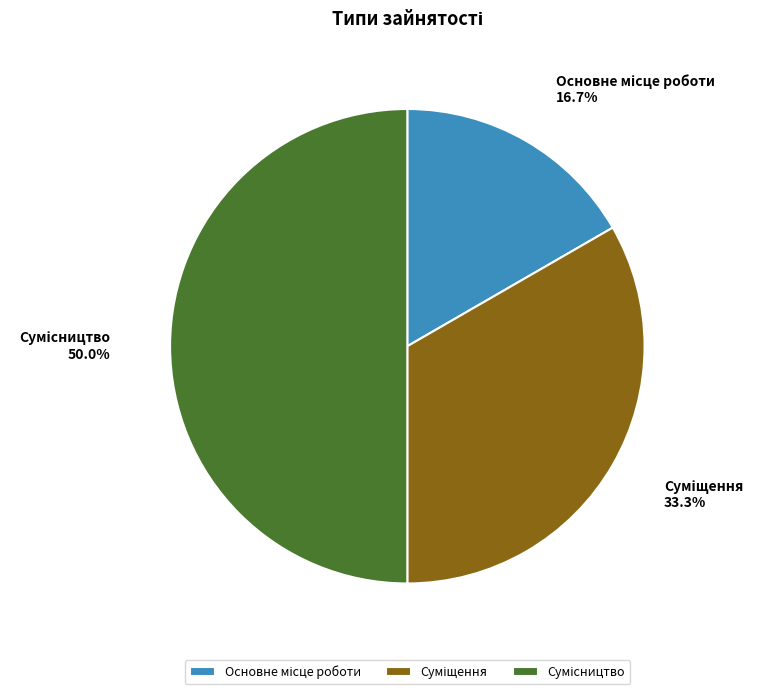

How many slices are in this pie chart?

3